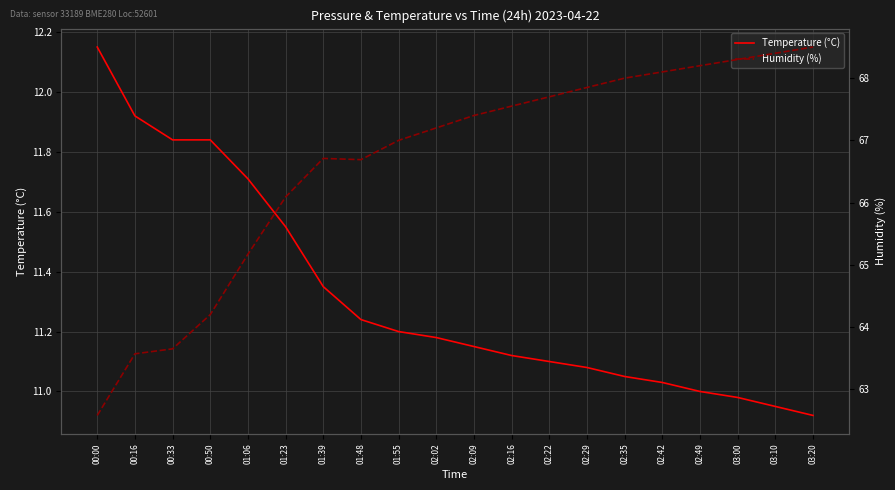

What are all the series names shown in the legend?

Temperature (°C), Humidity (%)